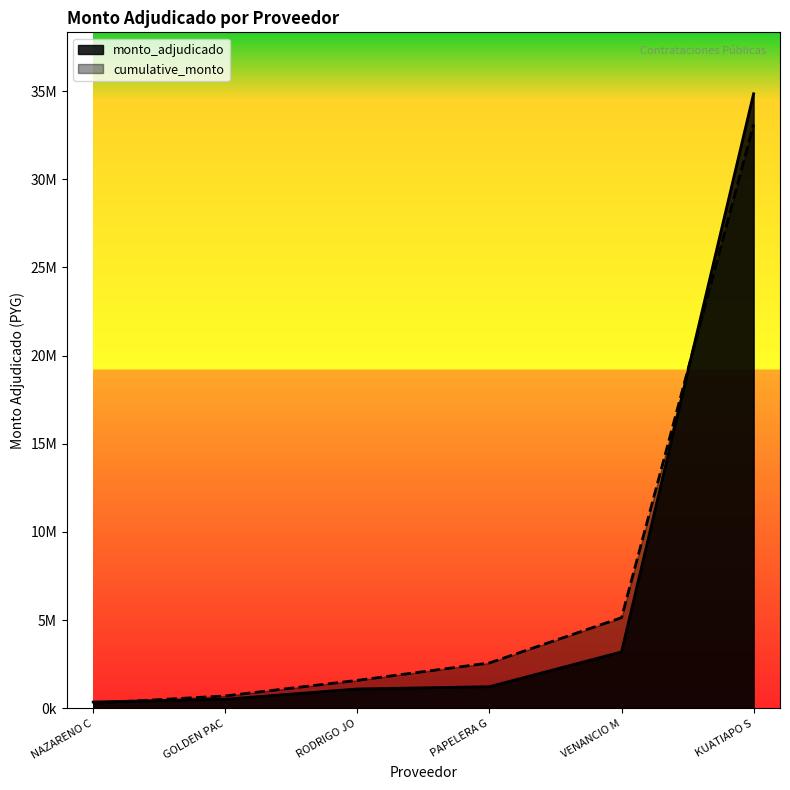

What is the difference between the second highest and minimum values?

2840000